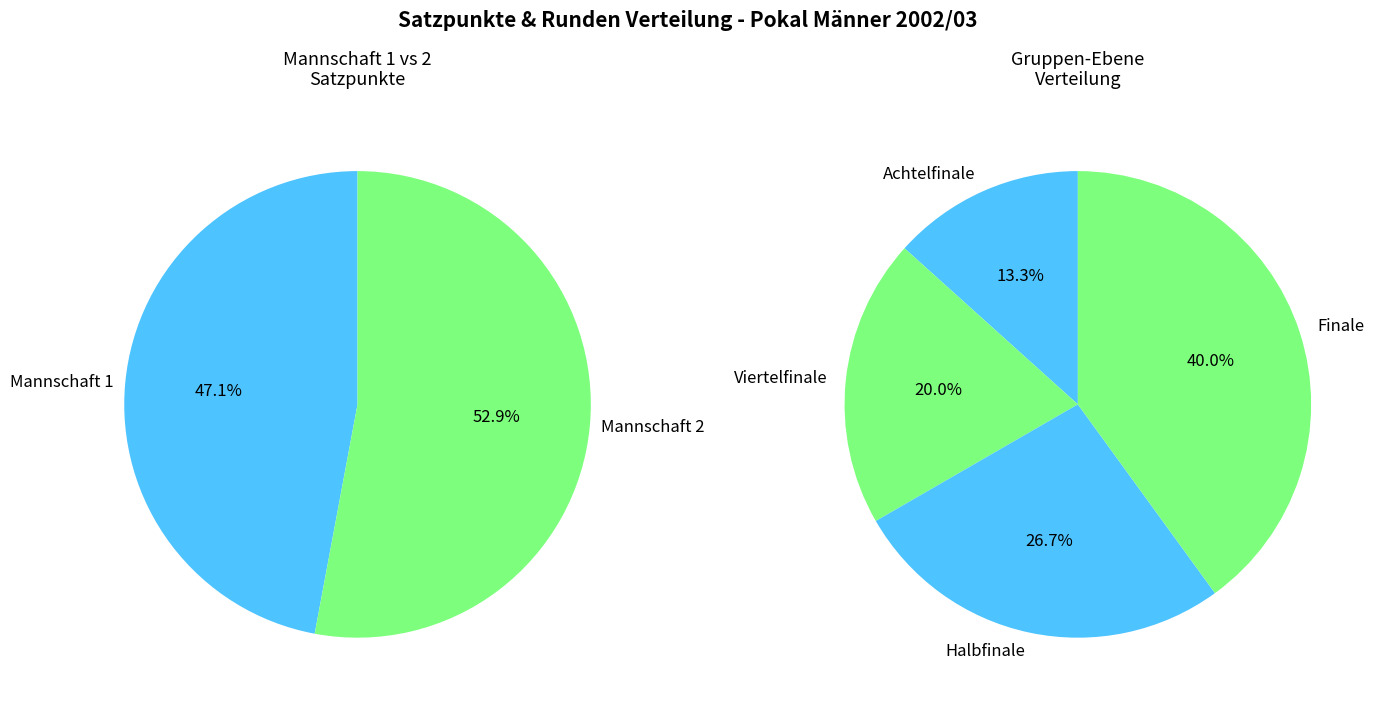

Is there a majority slice in this chart?

No